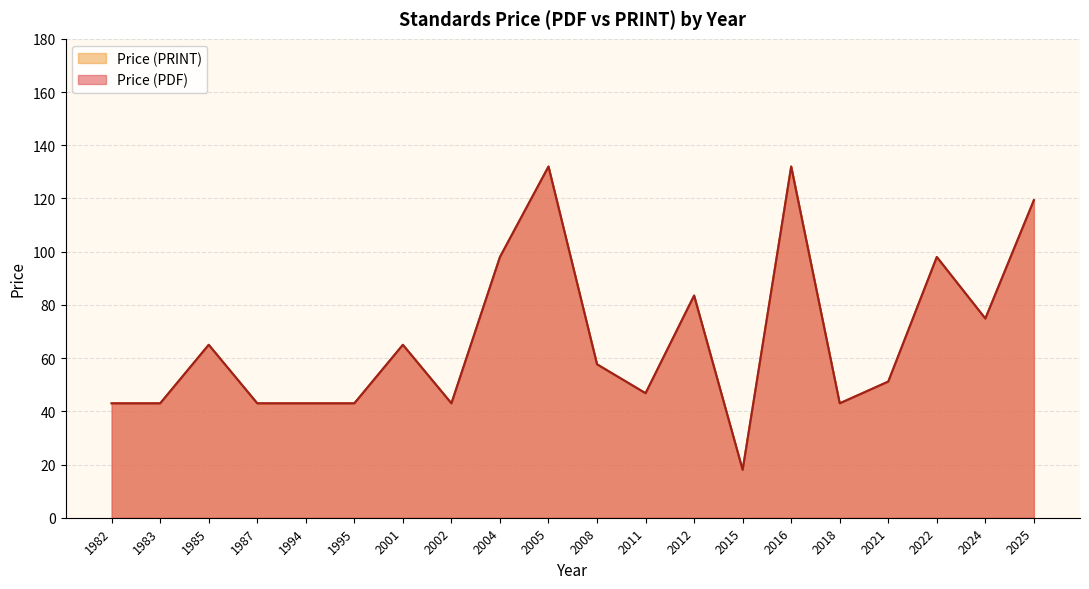

Rank the series at 1995 from highest to lowest value.

Price (PDF), Price (PRINT)